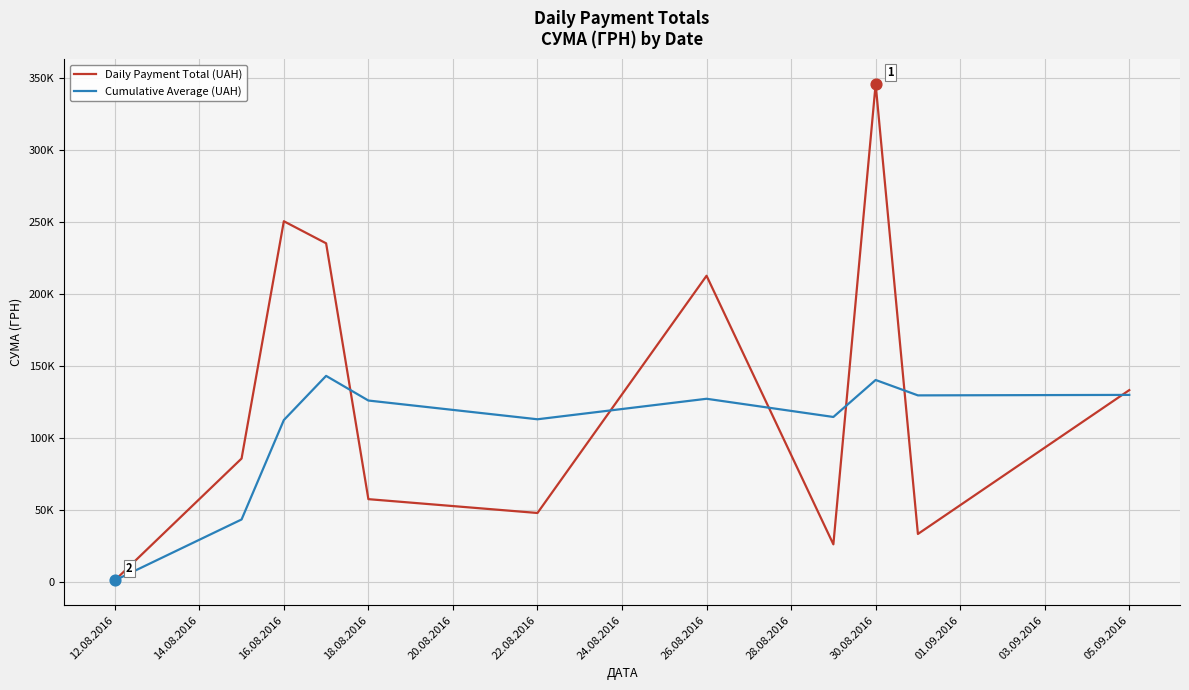

At which category is the sum across all series the highest?

30.08.2016